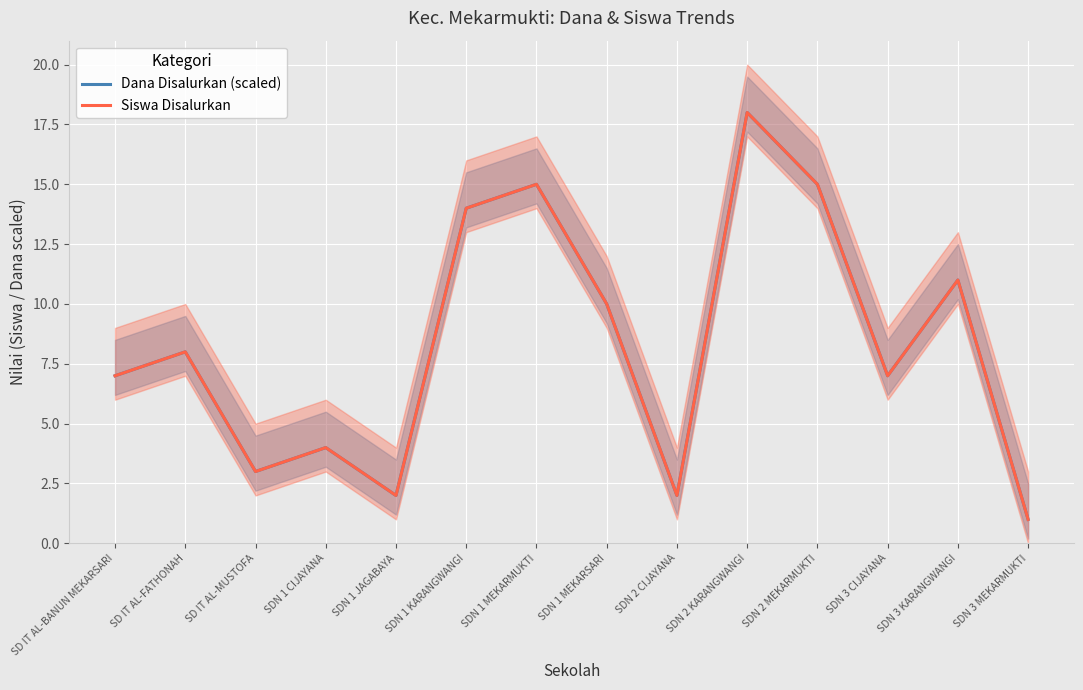

Read the Dana Disalurkan (scaled) value at SDN 2 MEKARMUKTI, to the nearest 10.

20